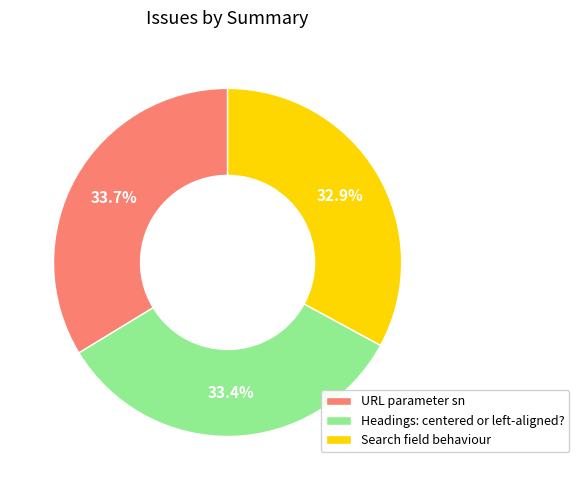

To the nearest percent, what portion does Search field behaviour represent?

33%